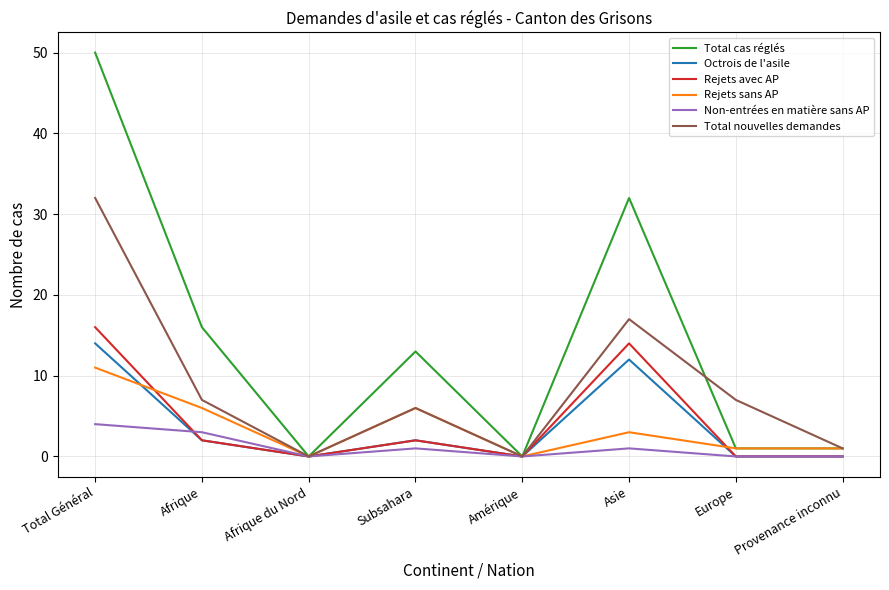

How many lines are shown in the chart?

6